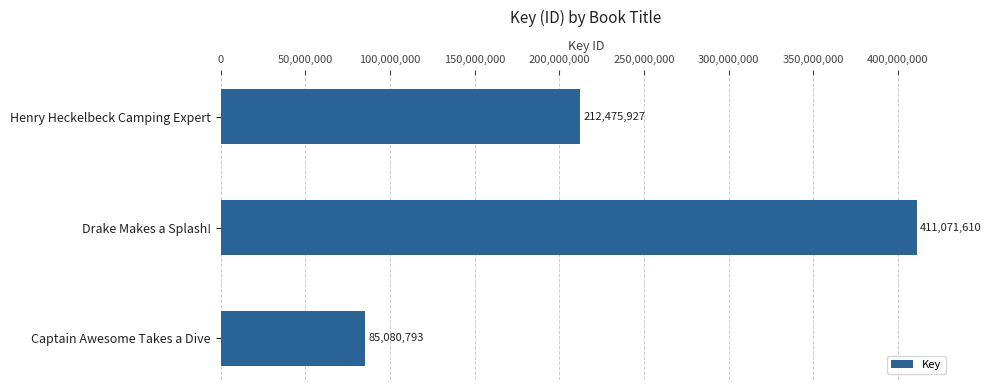

What is the label of the 3rd bar from the bottom?

Henry Heckelbeck Camping Expert